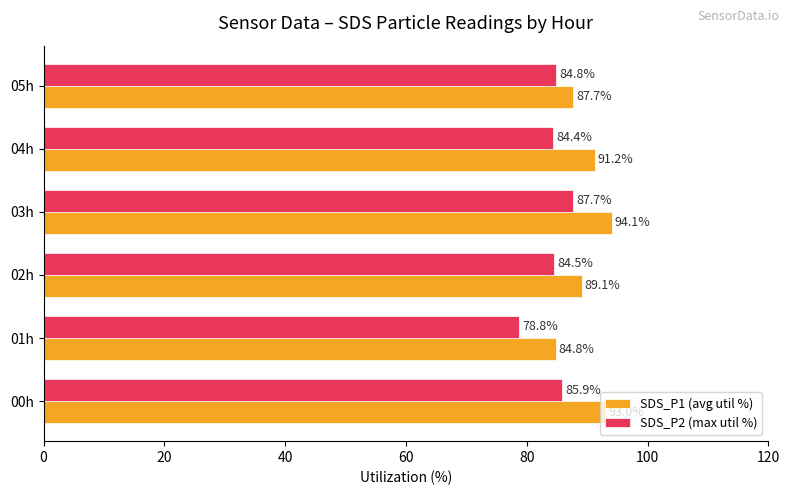

Rank the series by their maximum value, from highest to lowest.

SDS_P1 (avg util %), SDS_P2 (max util %)